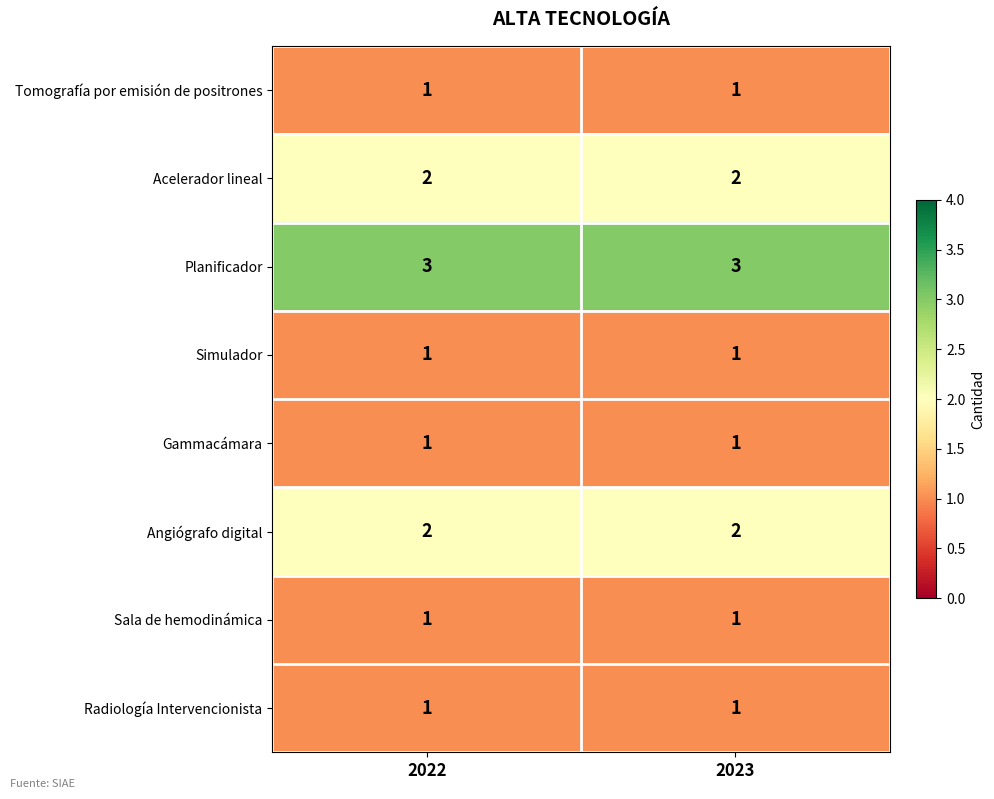

The Acelerador lineal series shows 1 at 2023. True or false?

False